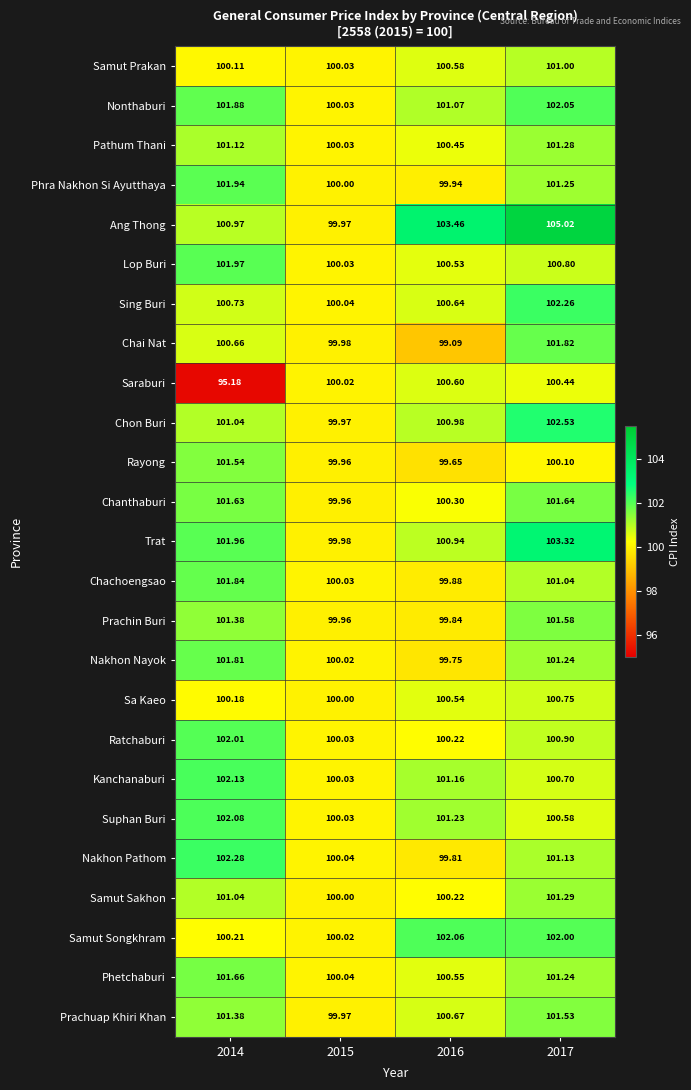

At which category is the sum across all series the highest?

2017